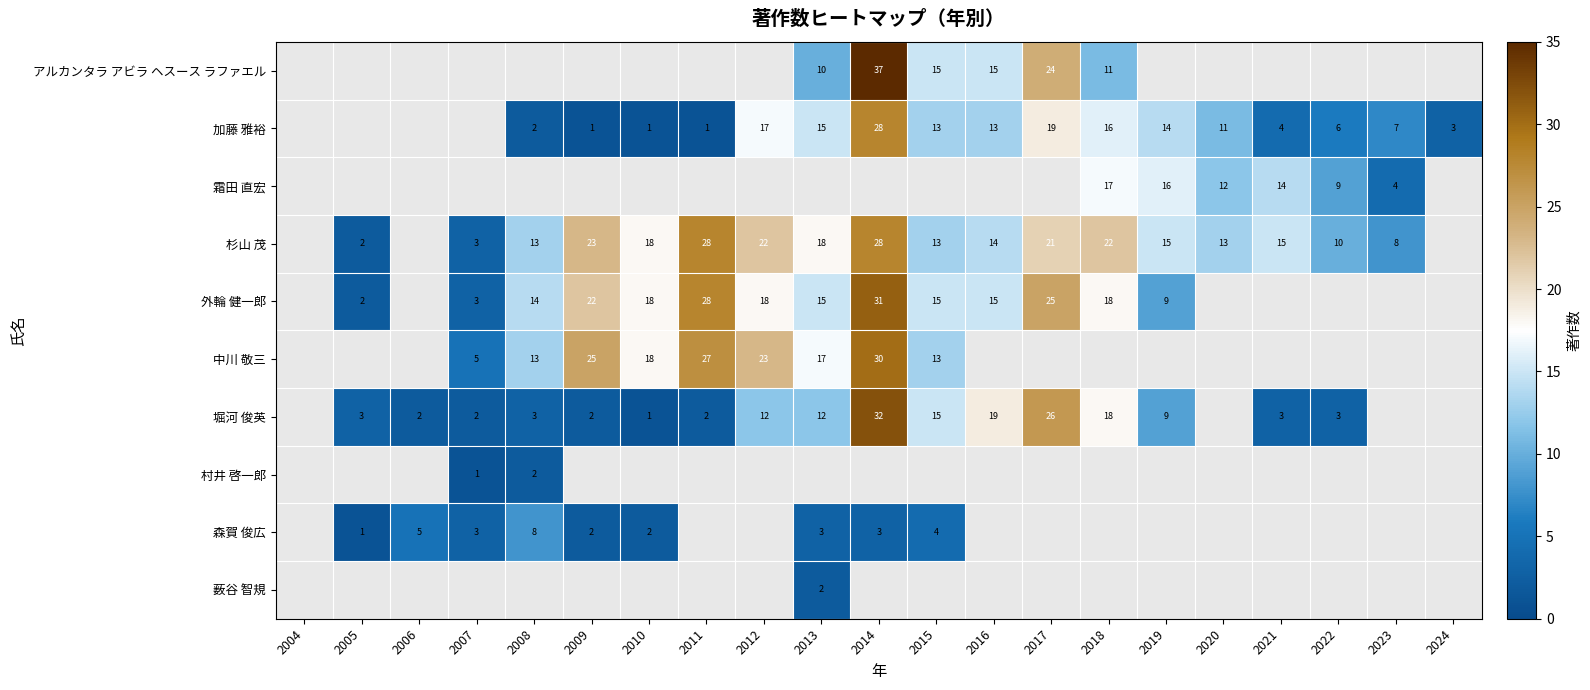

What is the sum of the 杉山 茂 values at 2023 and 2008?

21